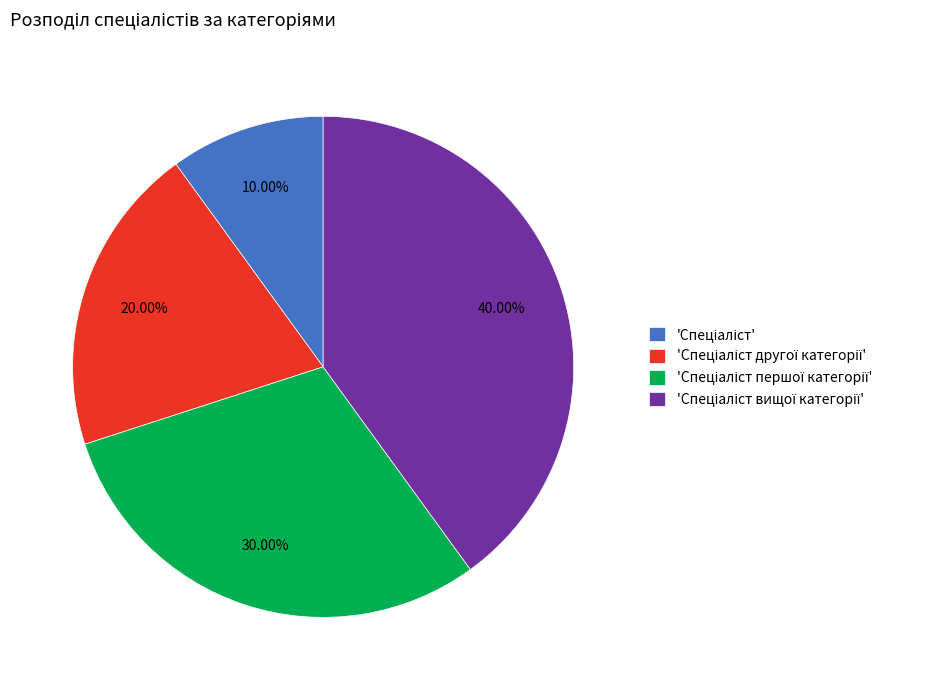

Does any single category account for the majority?

No